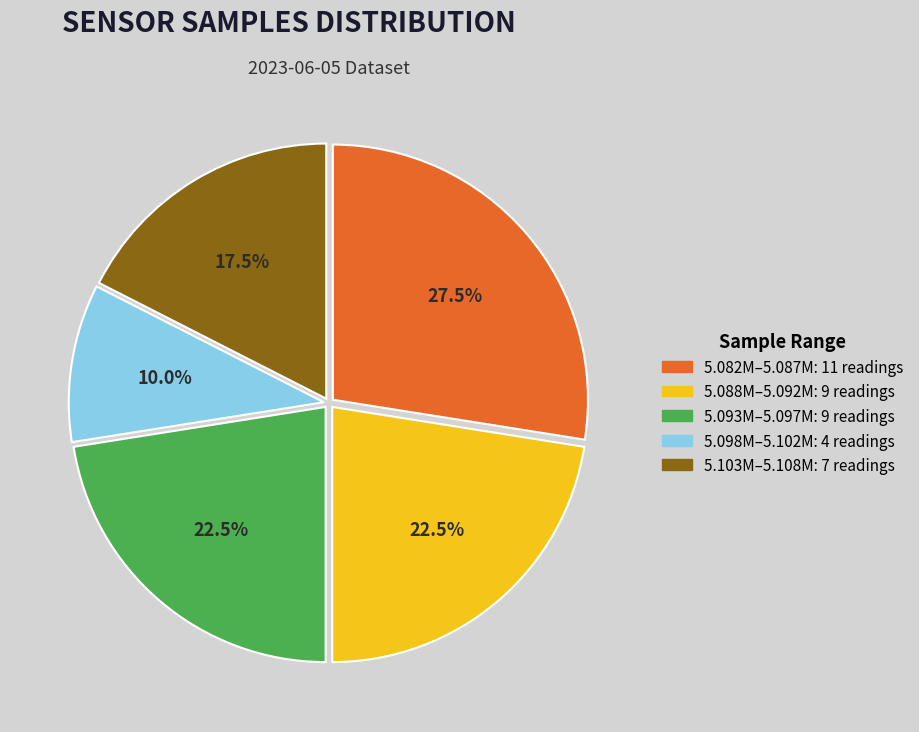

Is there any slice that represents more than half of the pie?

No